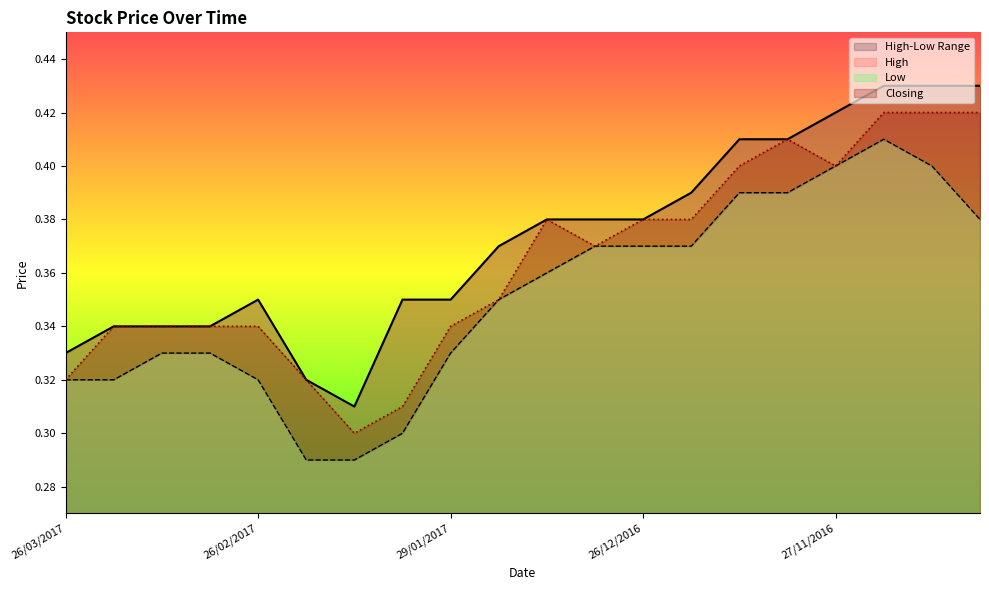

Which series has the largest range (max minus min)?

High